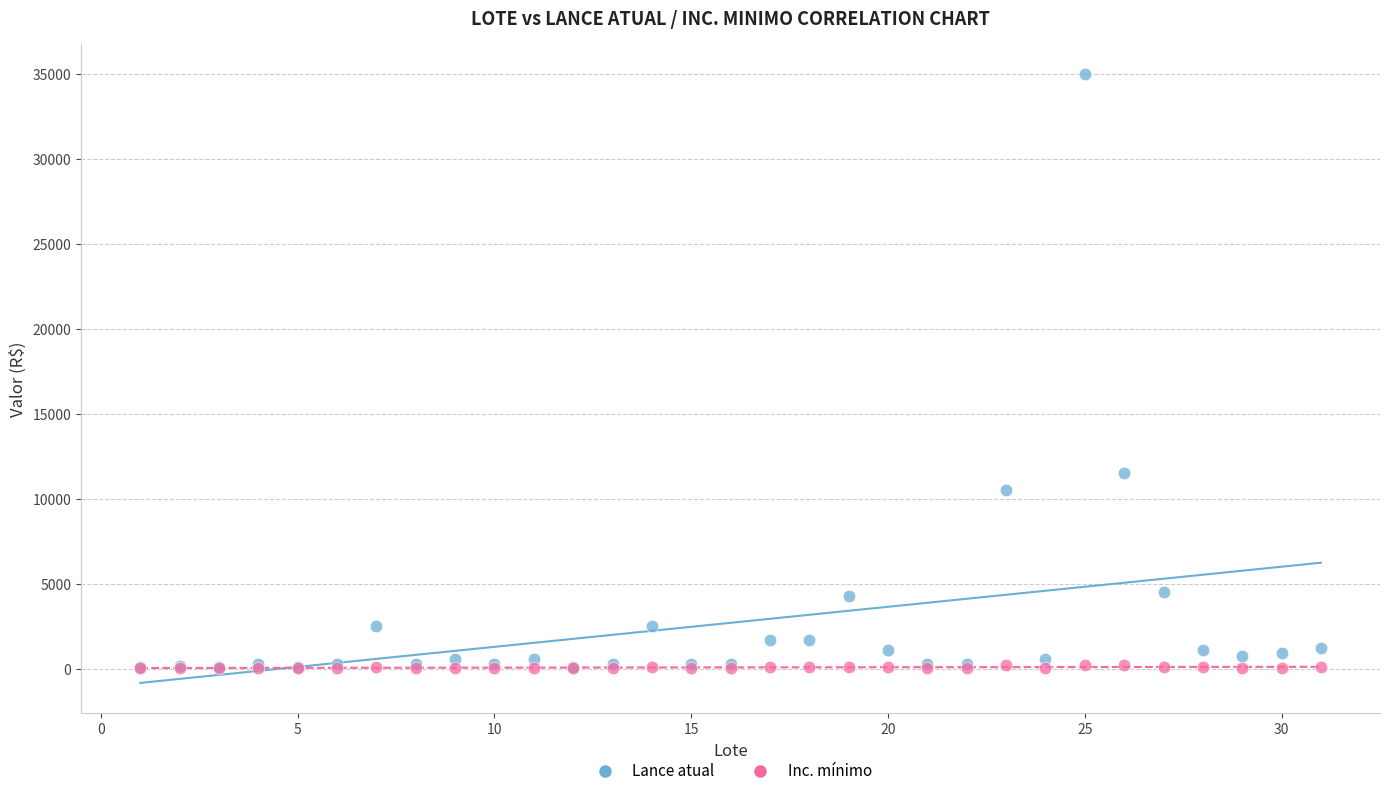

In the Lance atual series, what Y value is closest to 17550?

11500